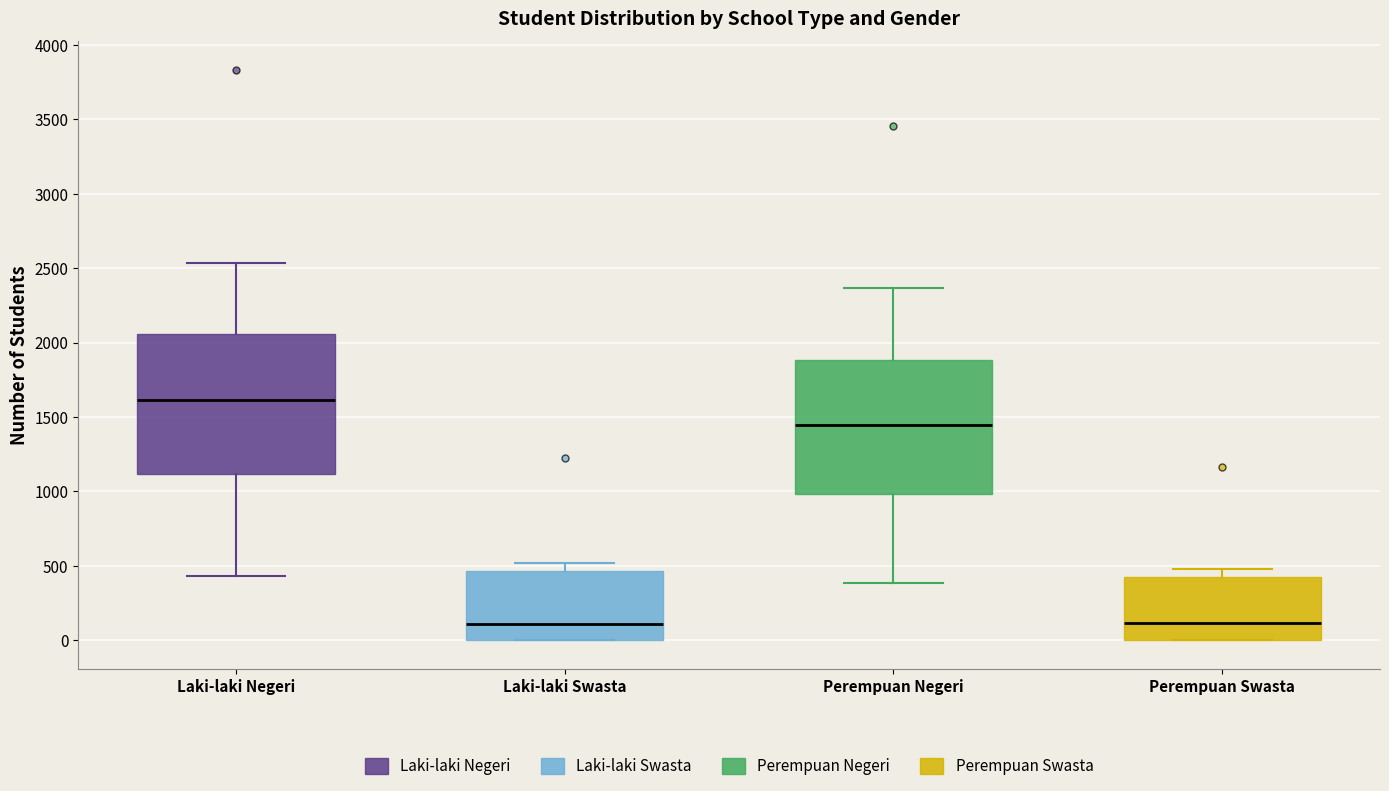

Where does the upper whisker of the box for Perempuan Negeri end on the y-axis? The values are not printed on the chart, so give them approximately, as read against the axis.

2350